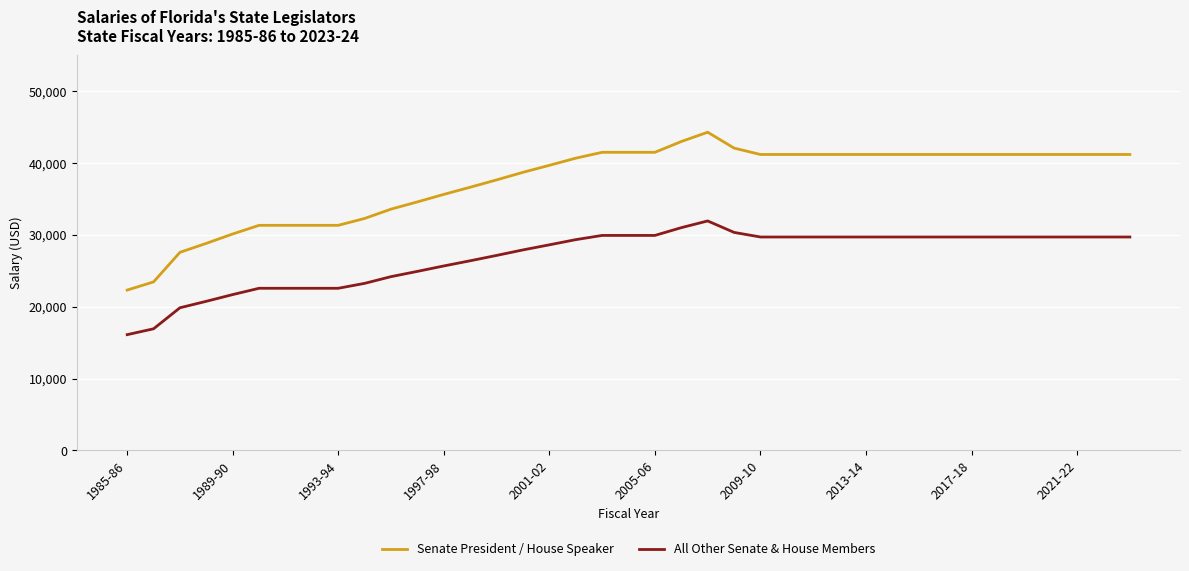

Which series has the largest range (max minus min)?

Senate President / House Speaker